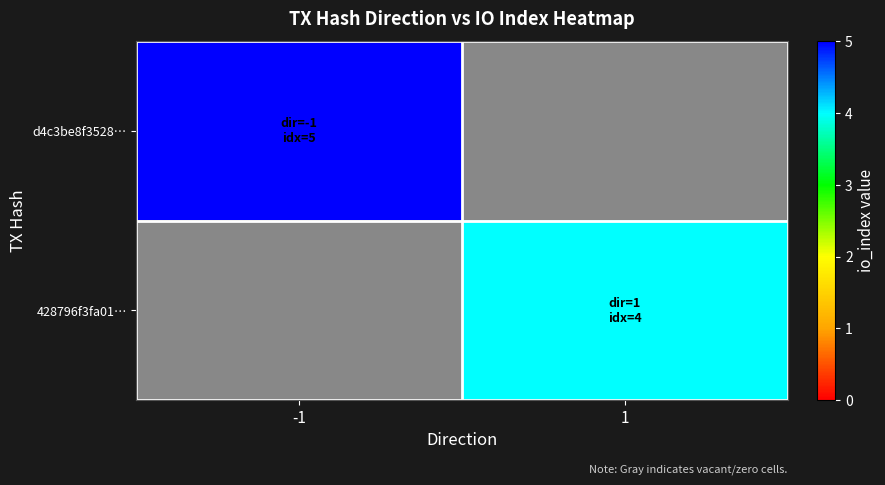

At how many categories does at least one series exceed 4?

1